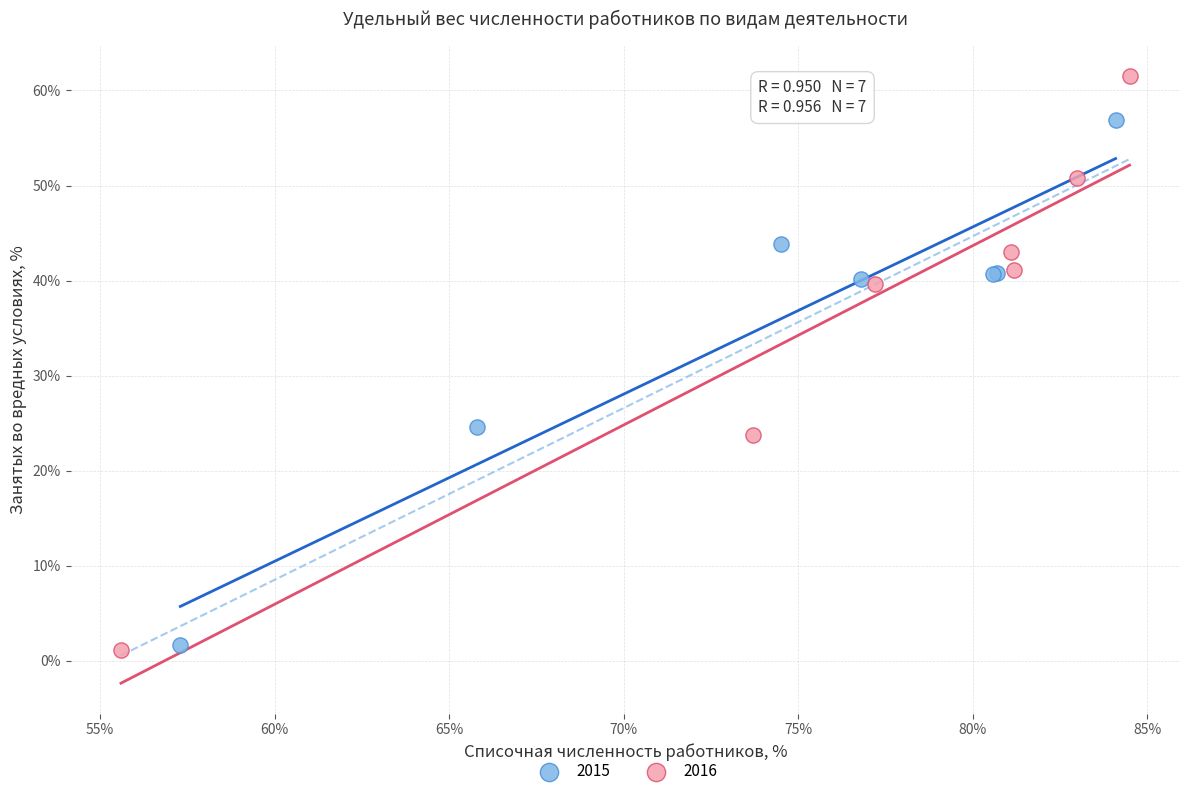

Which series has the widest spread of Y values?

2016